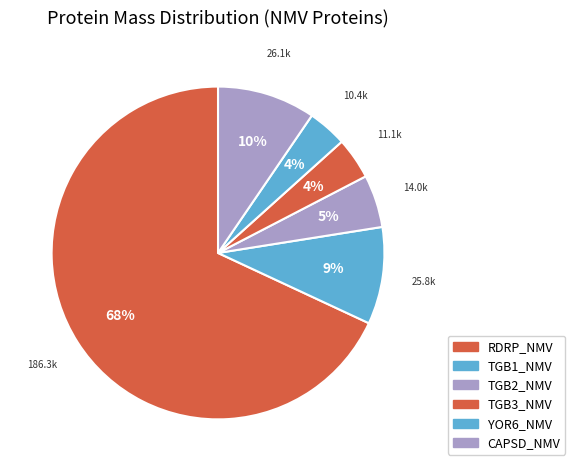

Which slice is the smallest?

YOR6_NMV